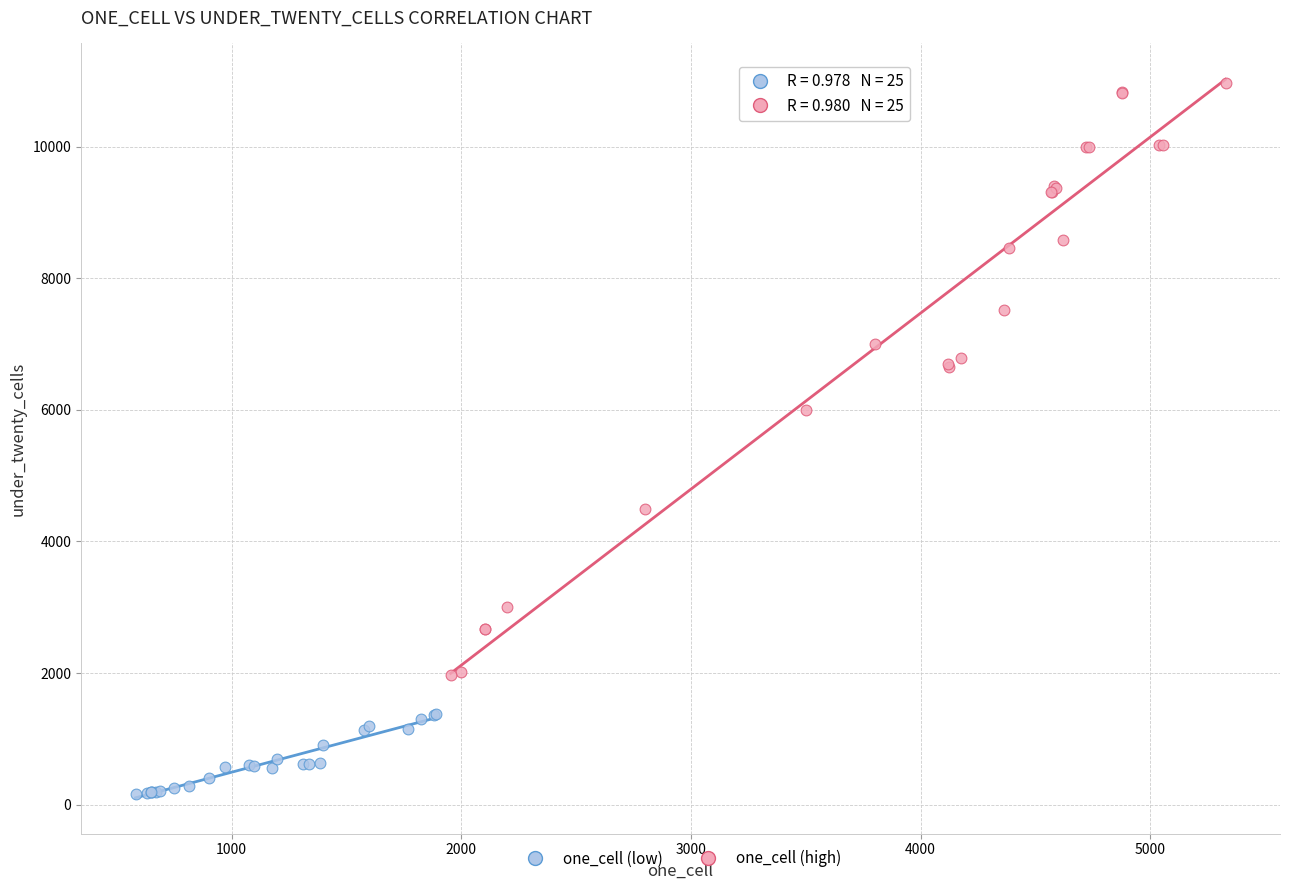

Which series reaches the maximum Y coordinate?

one_cell (high)